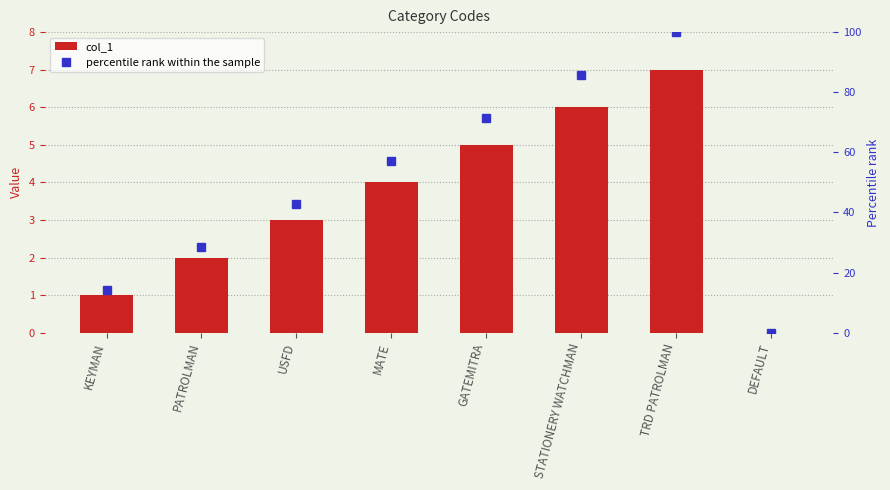

Between PATROLMAN and USFD, which is larger?

USFD